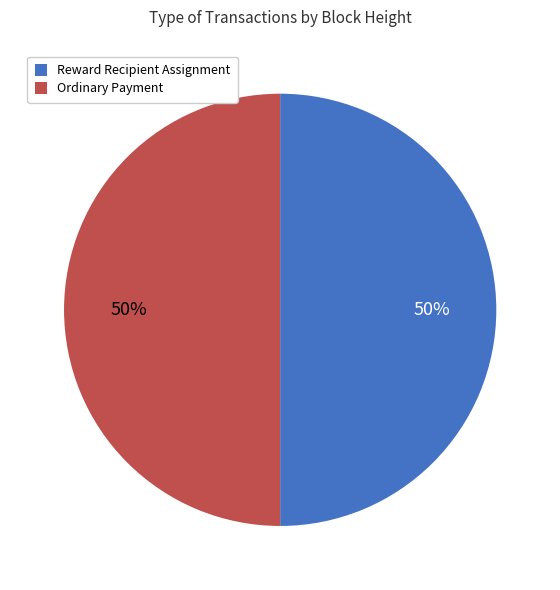

What is the ratio of the value at Reward Recipient Assignment to the value at Ordinary Payment?

1.0